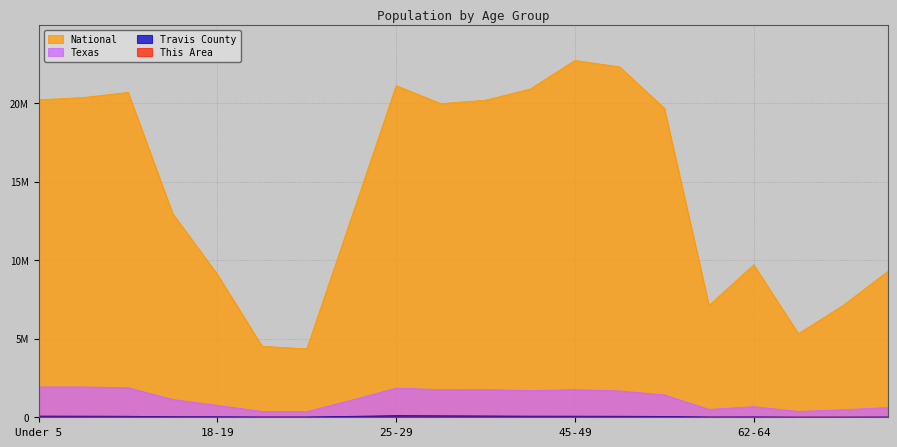

True or false: National has more than 1 interior local peaks.

True